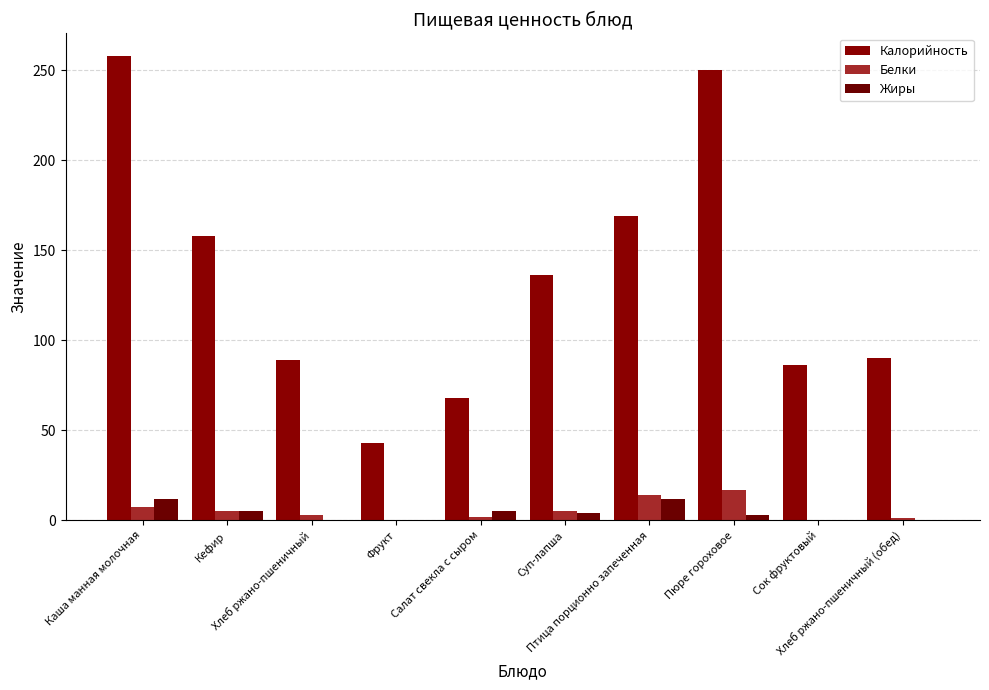

True or false: Калорийность has a value of 89.0 at Хлеб ржано-пшеничный.

True